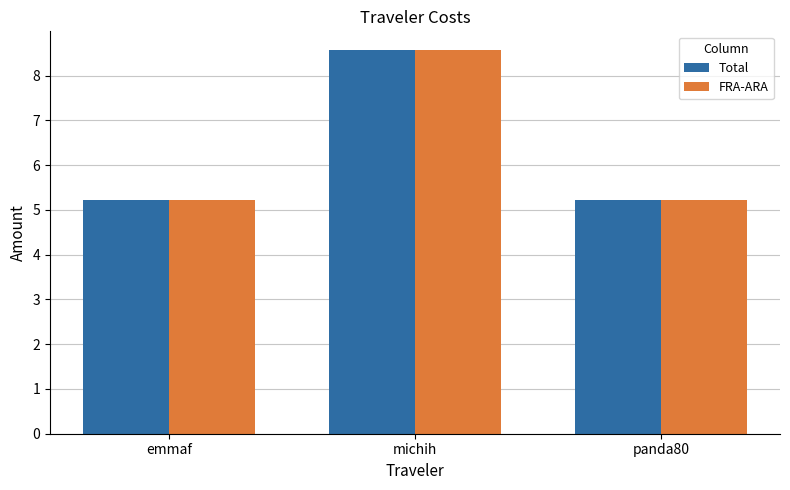

What is the difference between the maximum and minimum values in the Total series?

3.4